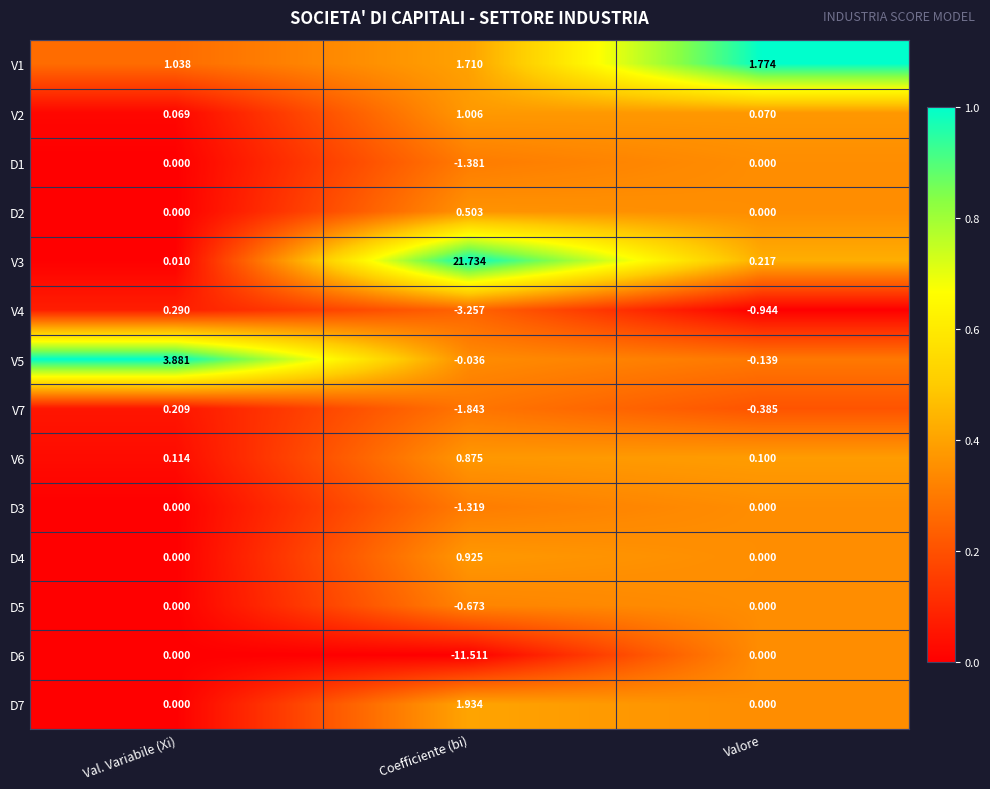

Is the value of V1 at Coefficiente (bi) greater than the value of D2 at Val. Variabile (Xi)?

Yes